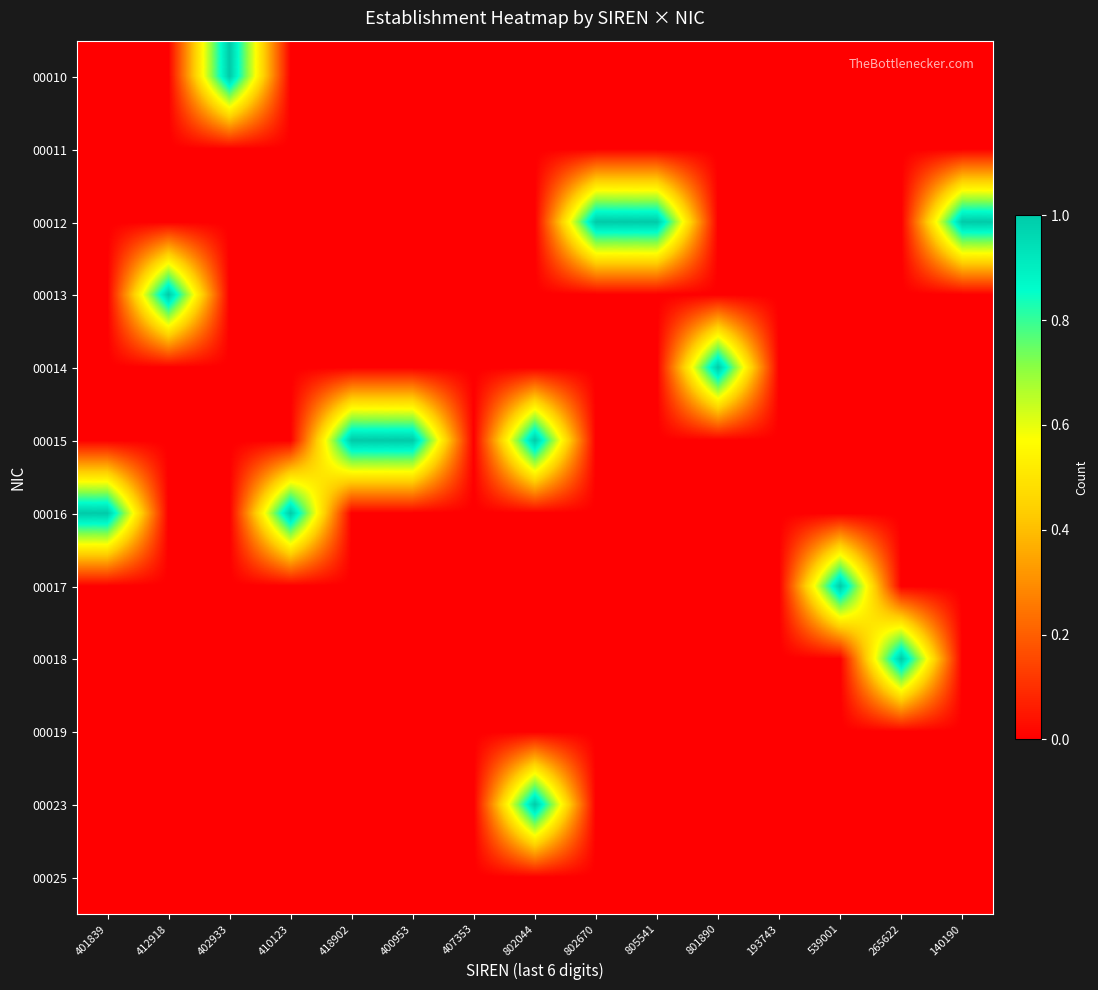

What is the greatest value displayed?

1